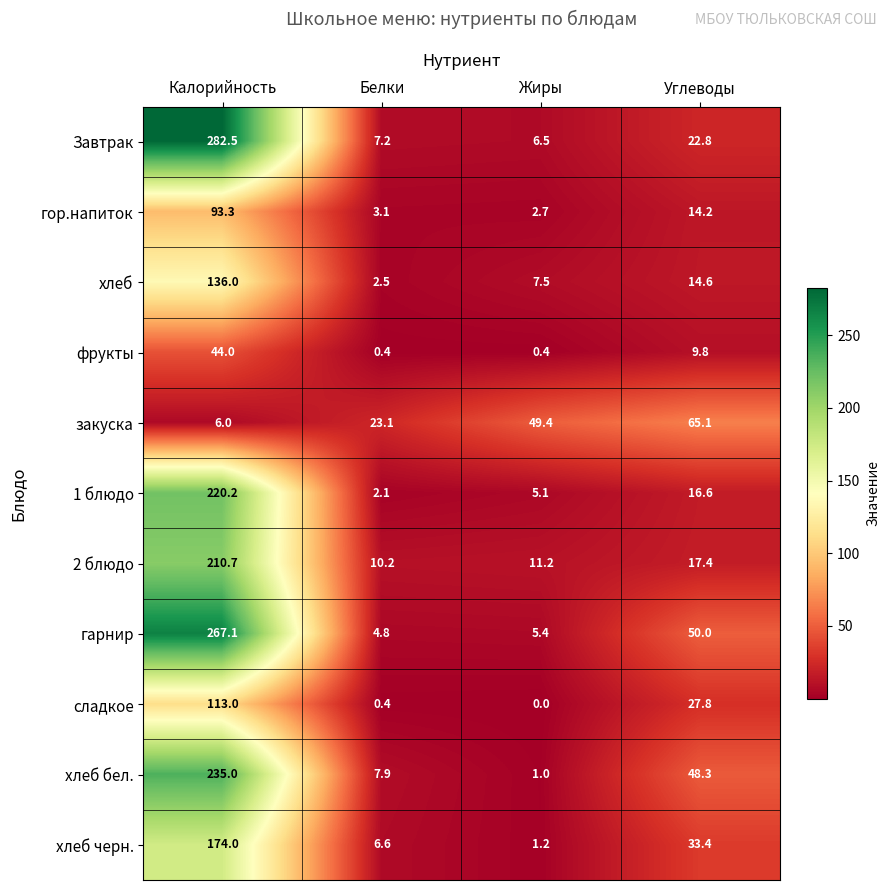

At which category is the sum across all series the highest?

Калорийность